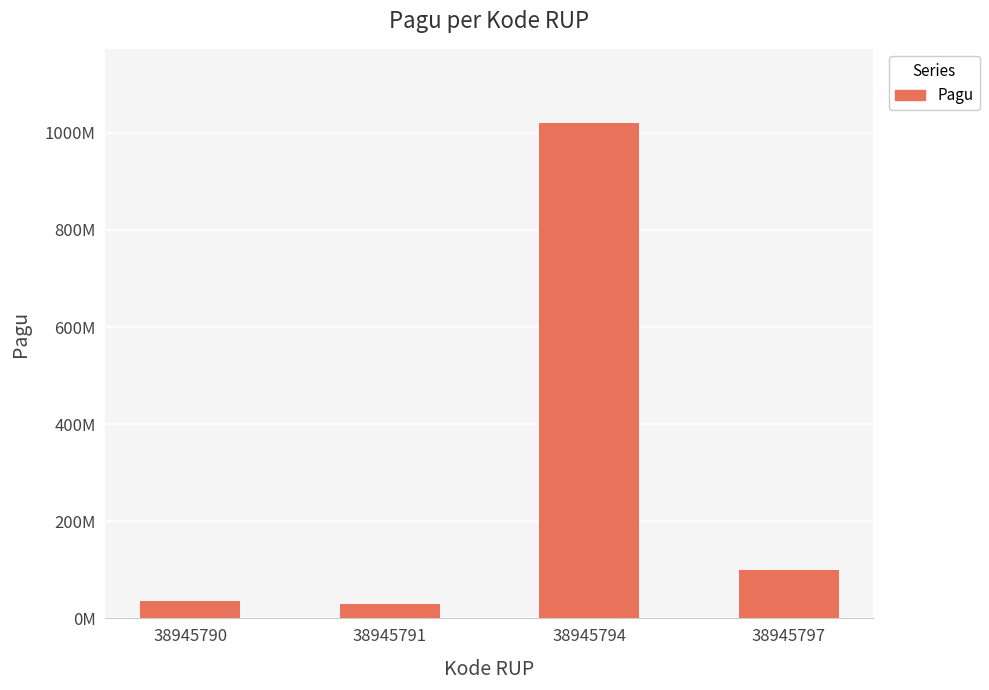

Rank the categories by value from lowest to highest.

38945791, 38945790, 38945797, 38945794